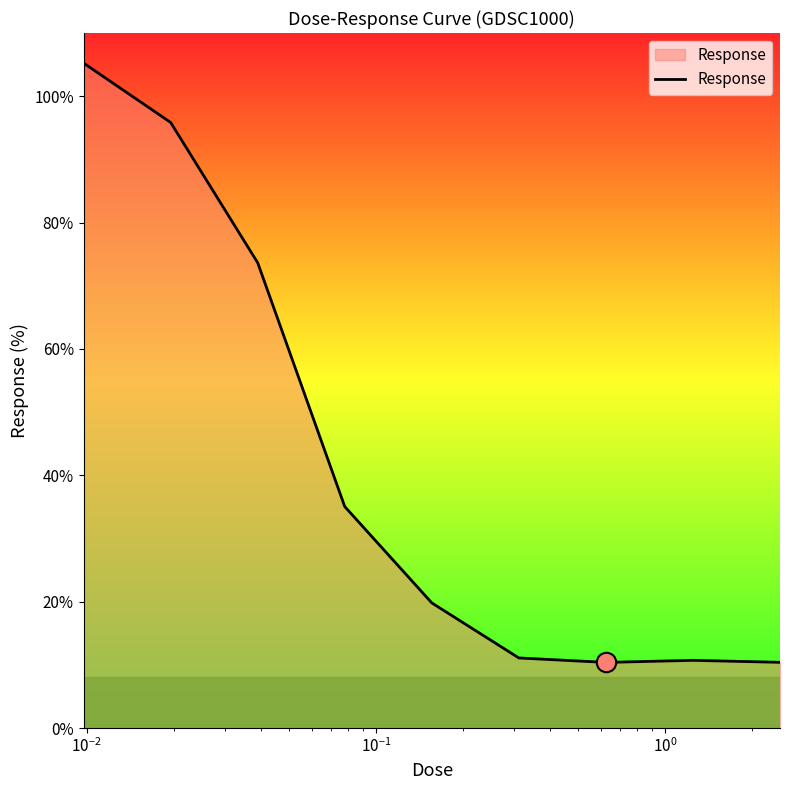

What is the difference between the maximum and minimum values?

94.9